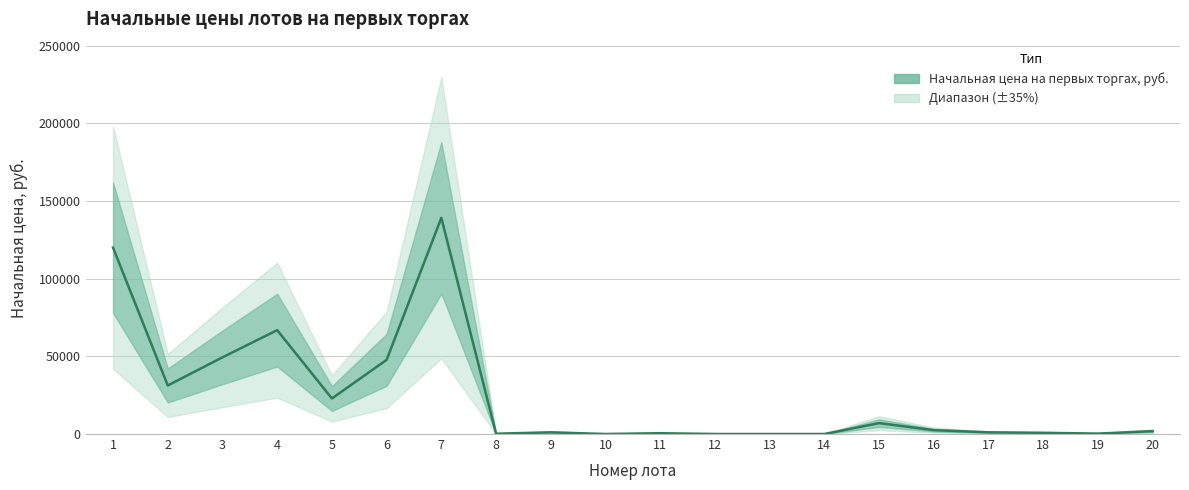

What is the change in value from 5 to 13?

-22861.4